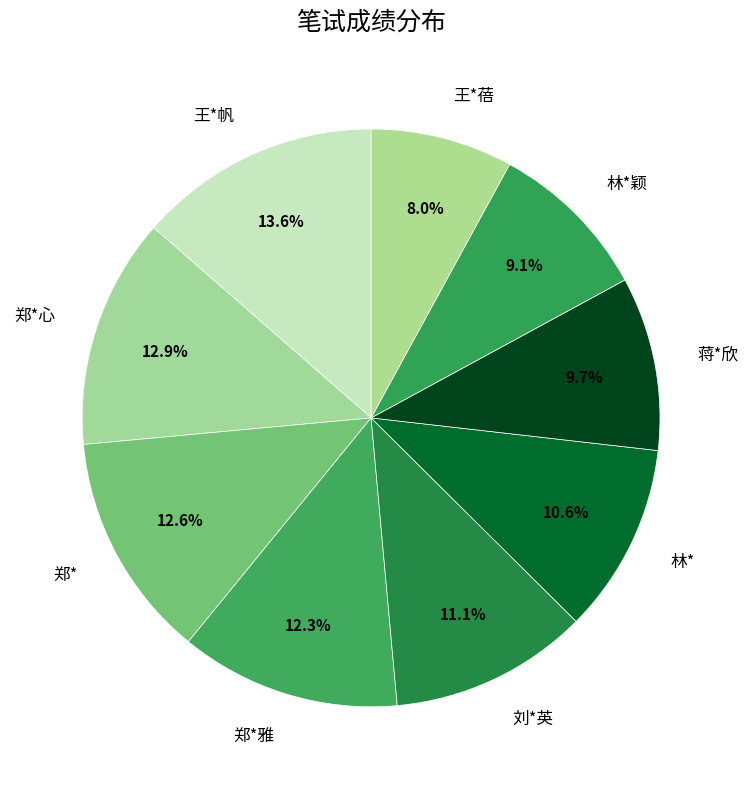

The 郑*心 slice represents 24% of the pie. True or false?

False